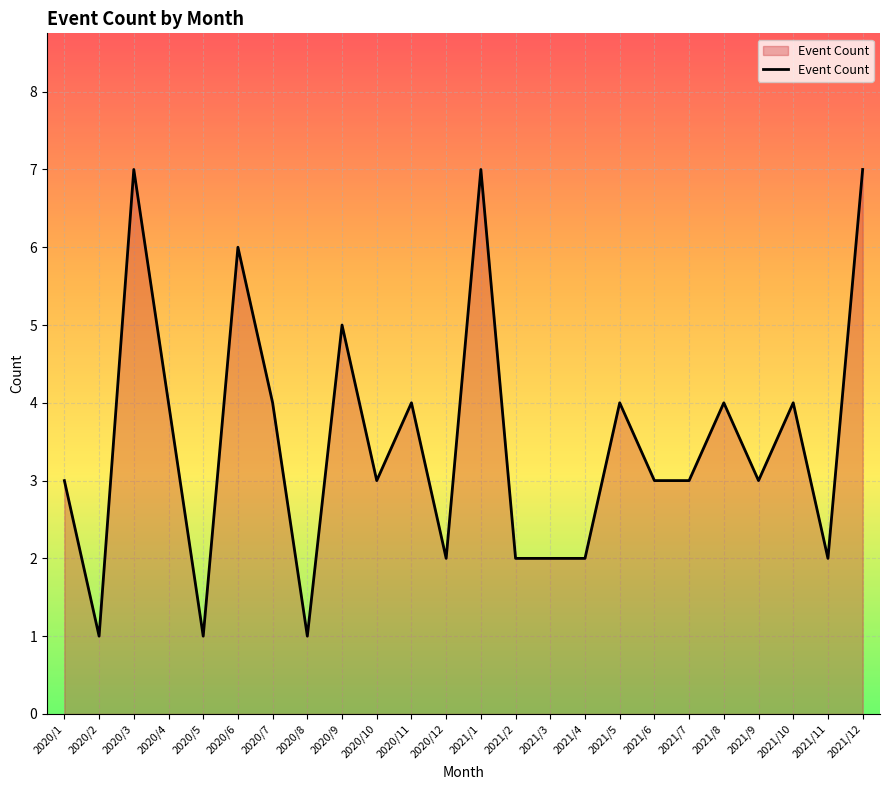

Does the chart have visible grid lines?

Yes